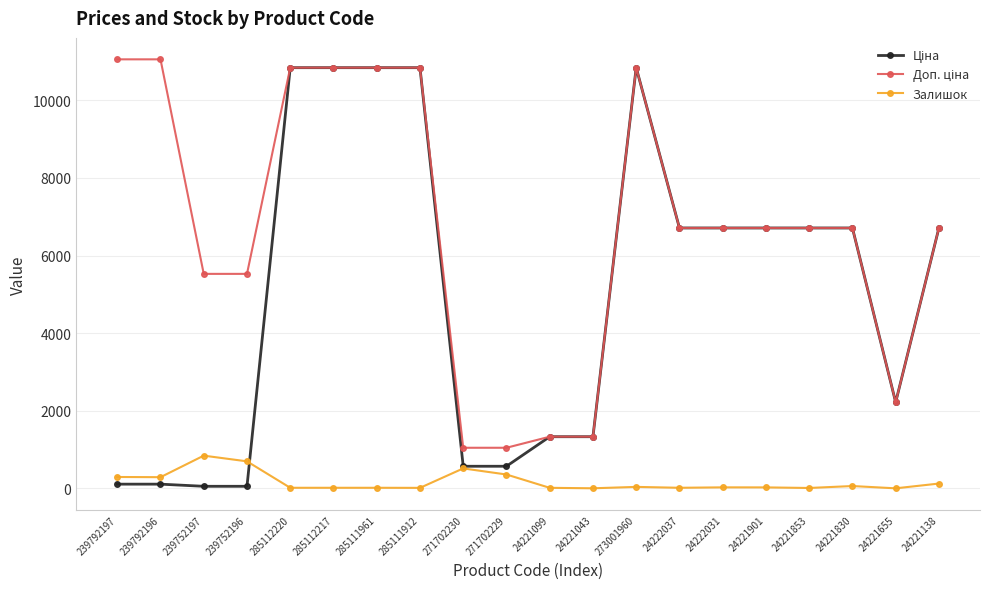

What is the total value across all series at 239752197?

6428.3